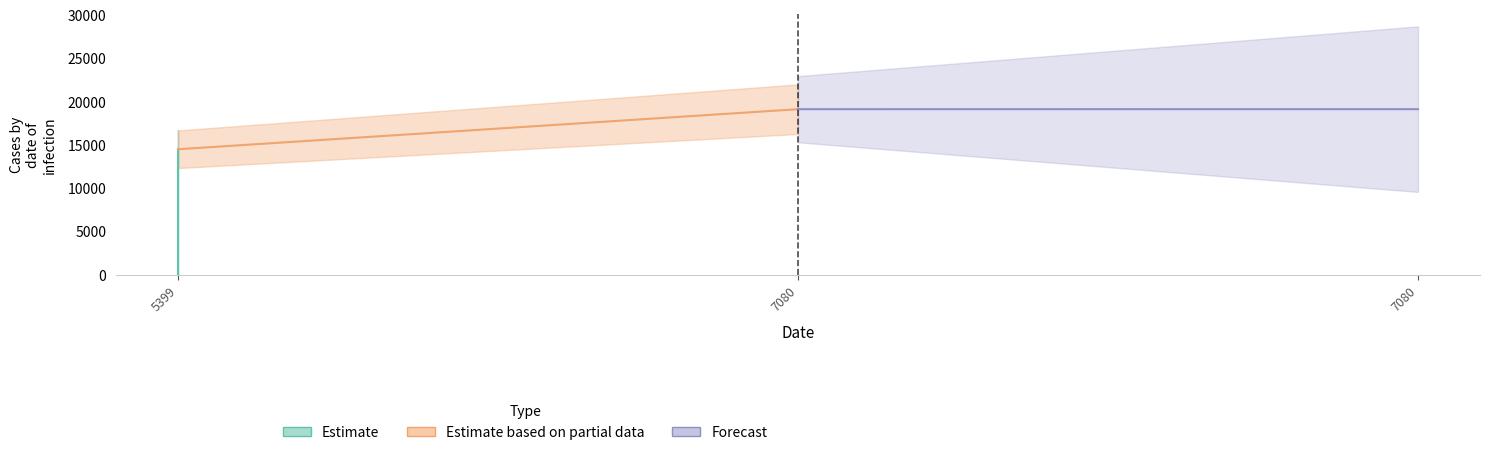

Which series has the largest total across all categories?

Forecast